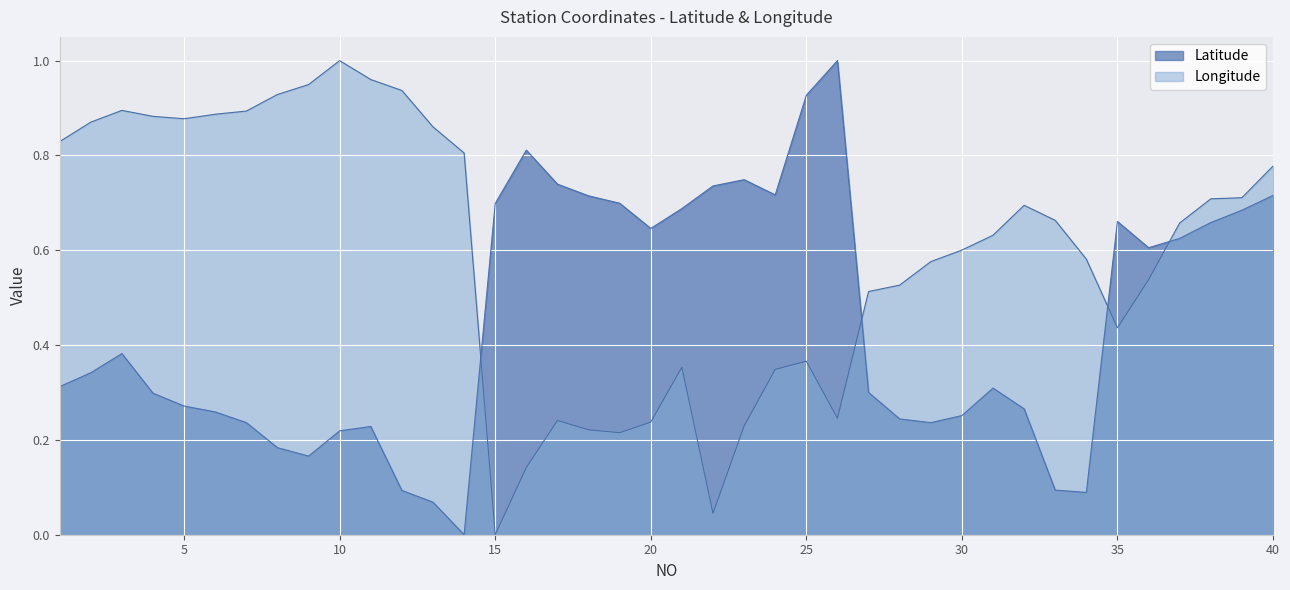

Which has a higher value, 14 or 3?

3